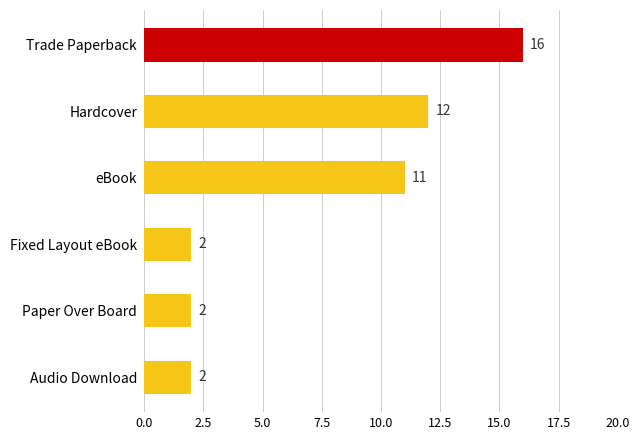

What is the maximum value shown in the chart?

16